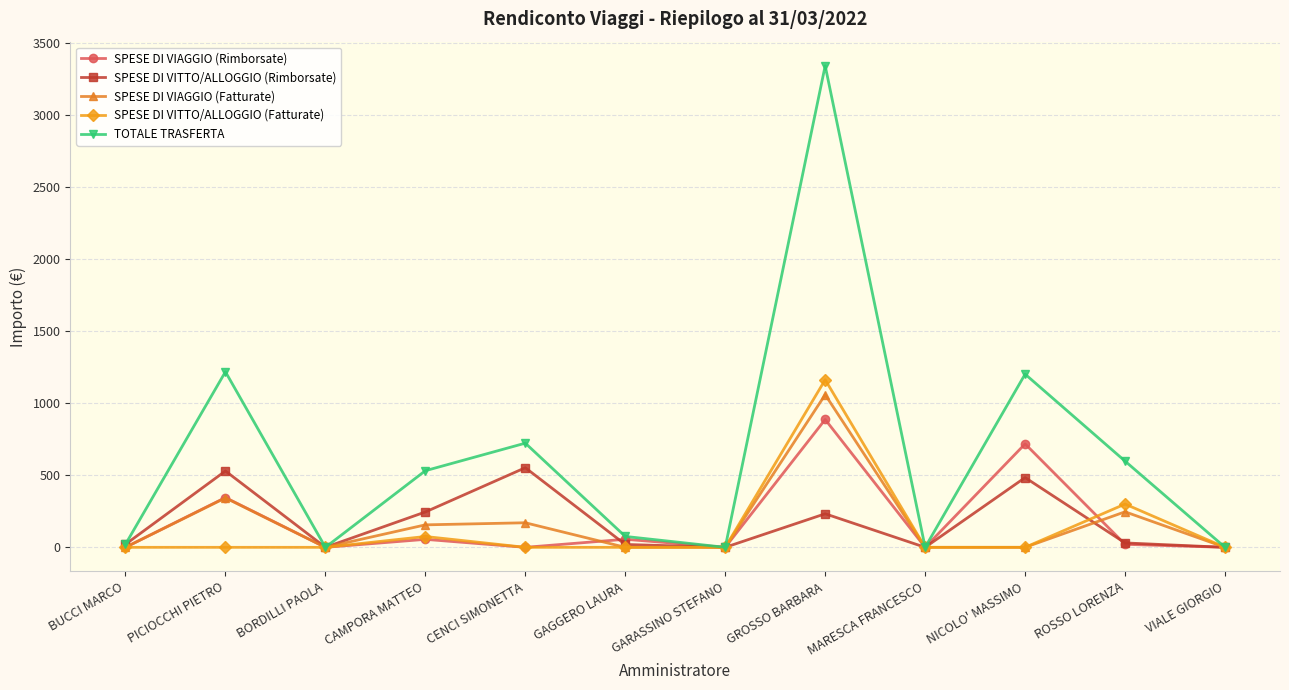

How many interior local peaks does the SPESE DI VITTO/ALLOGGIO (Rimborsate) series have?

4